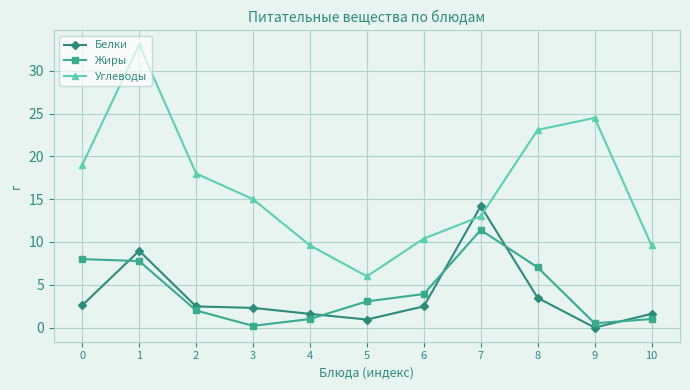

At how many categories does at least one series exceed 9?

10